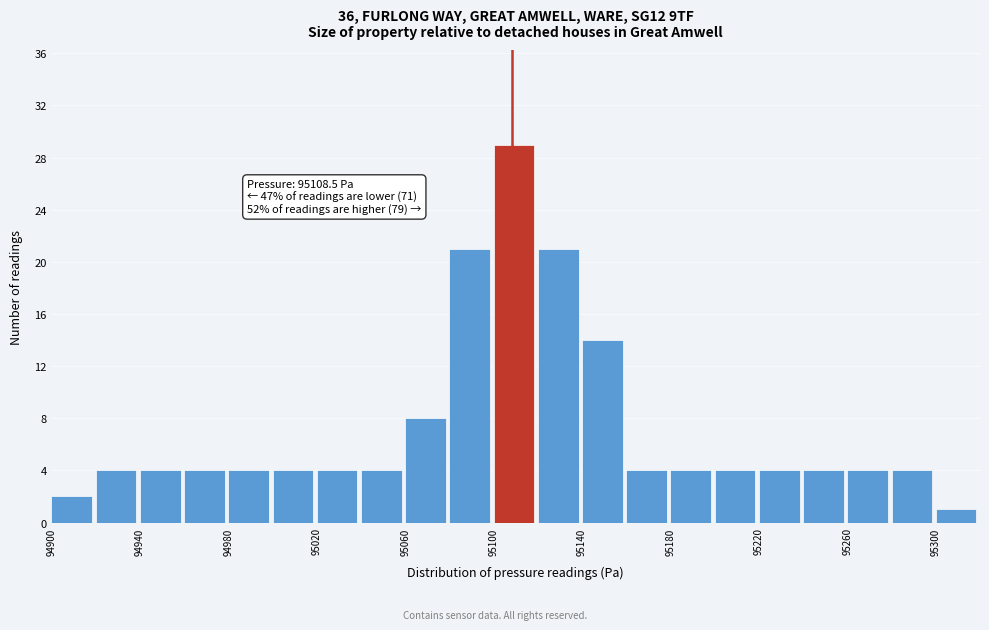

Which range on the x-axis has the tallest bar?

95100 to 95120